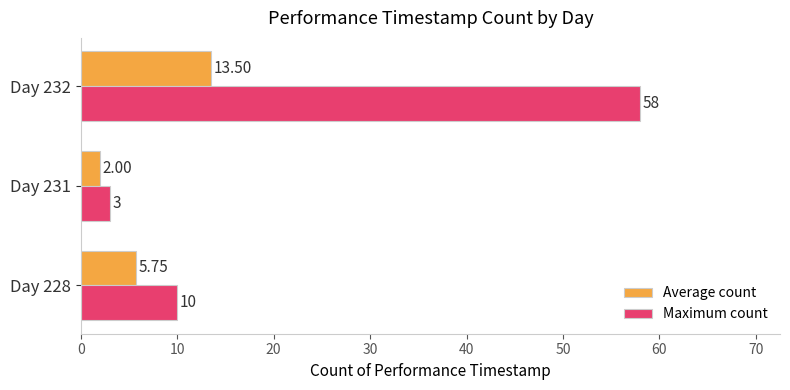

Which series has the largest total across all categories?

Maximum count